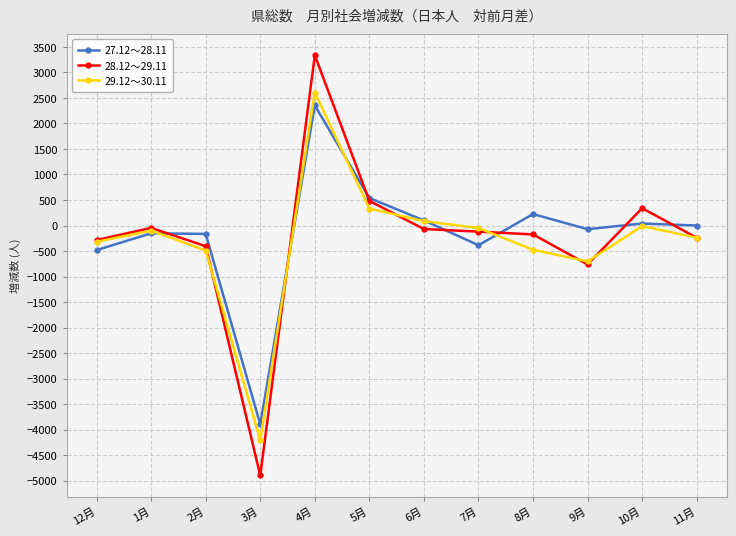

What is the value of the 28.12～29.11 point at the 7th from the left?

-69